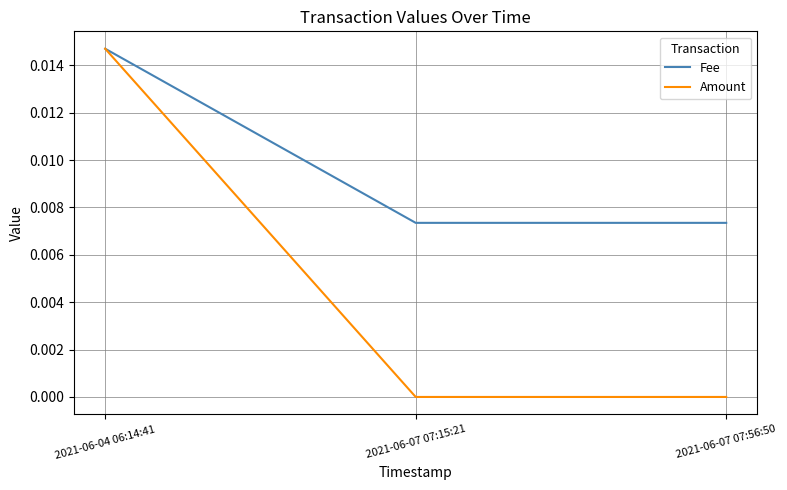

How many lines are shown in the chart?

2